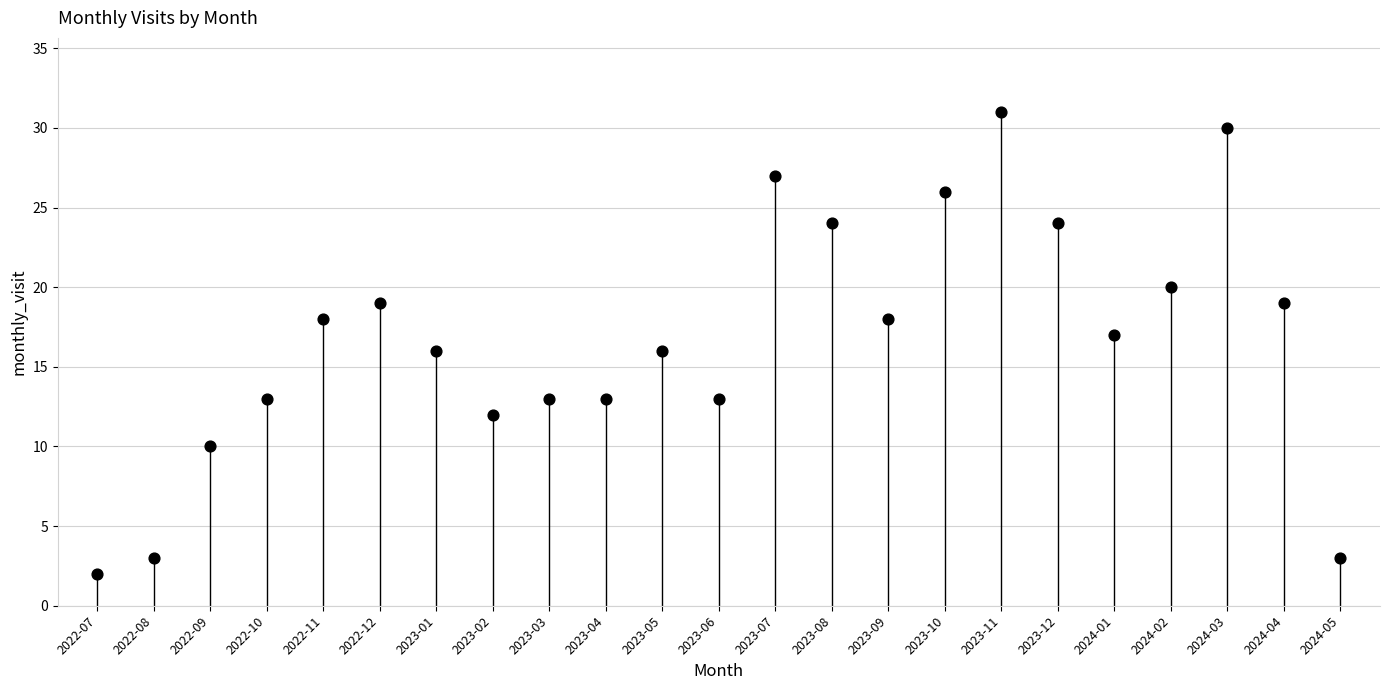

What is the range of Y values (max minus min)?

29